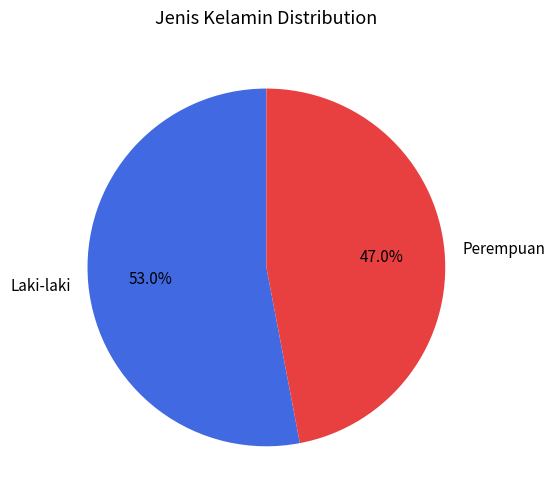

Which category has the biggest portion of the pie?

Laki-laki